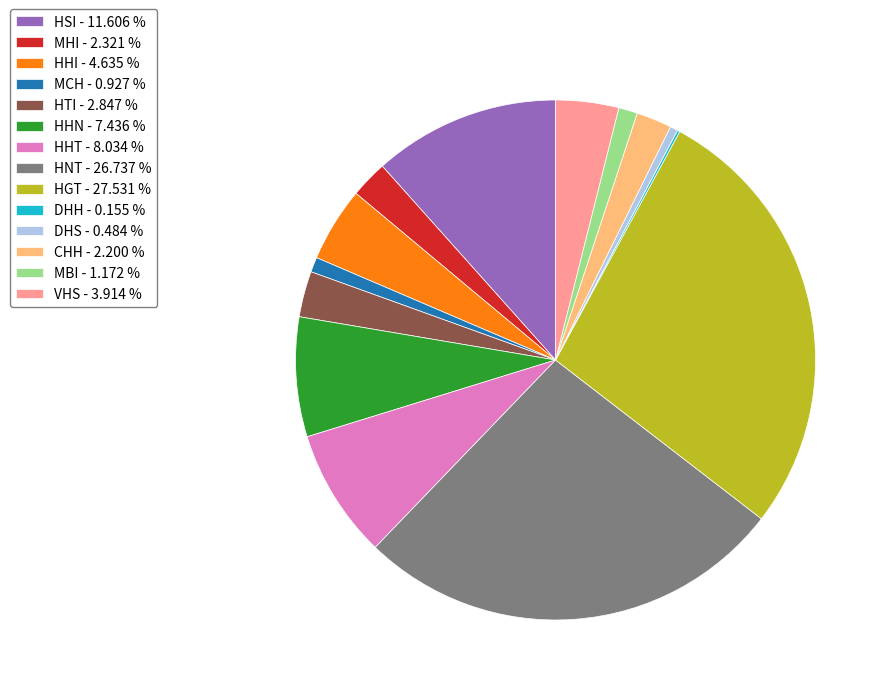

The MBI slice represents 11% of the pie. True or false?

False